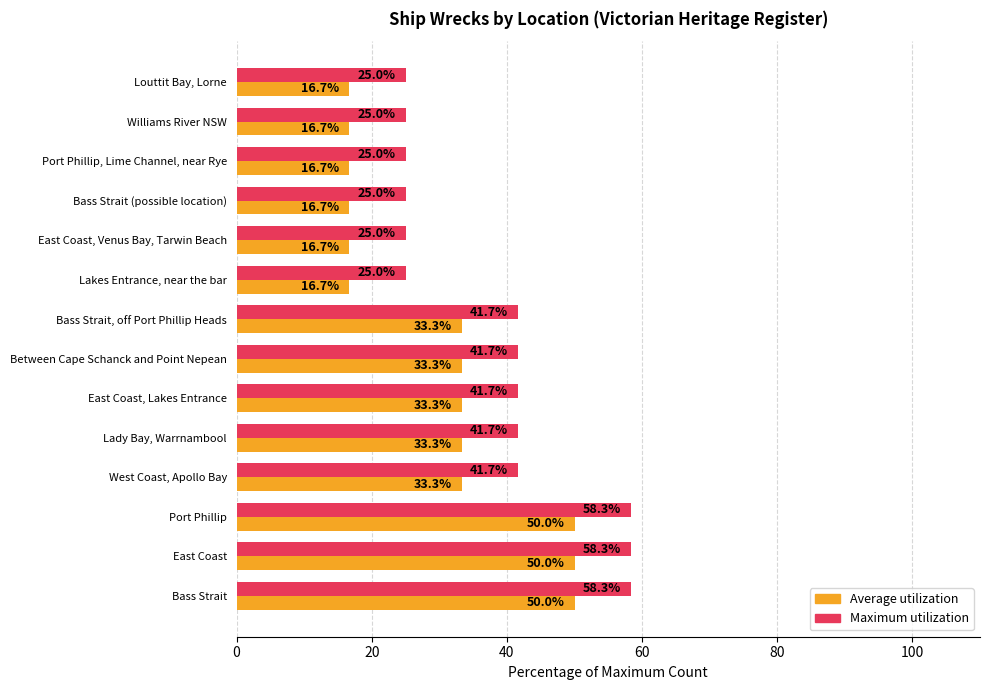

Is it true that Average utilization equals 22.5 at Louttit Bay, Lorne?

False